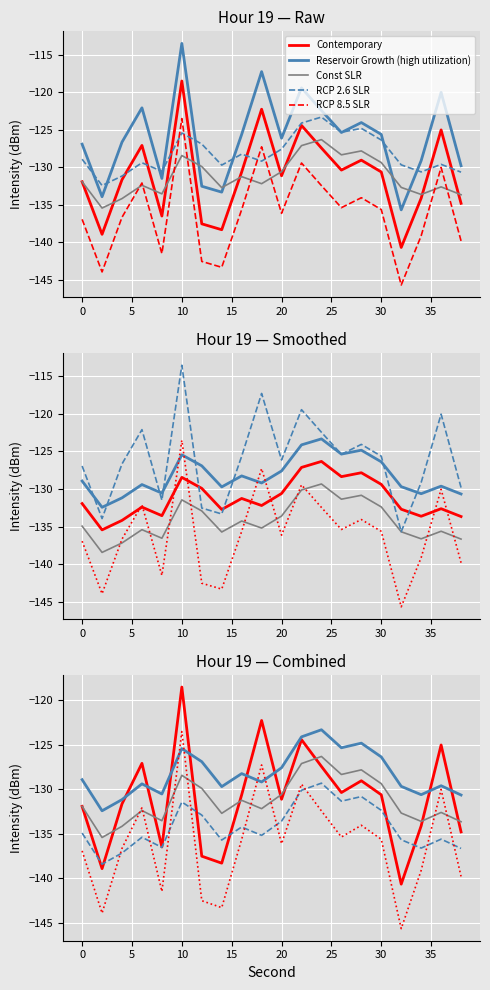

True or false: Const SLR has a value of -130.6 at 20.

True